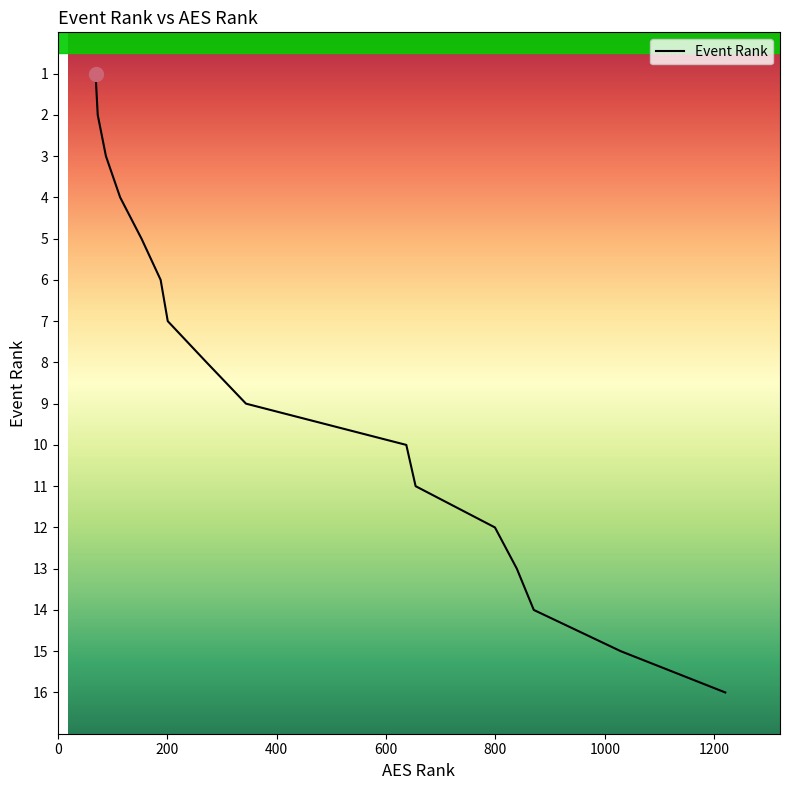

What is the difference between the maximum and minimum values?

15